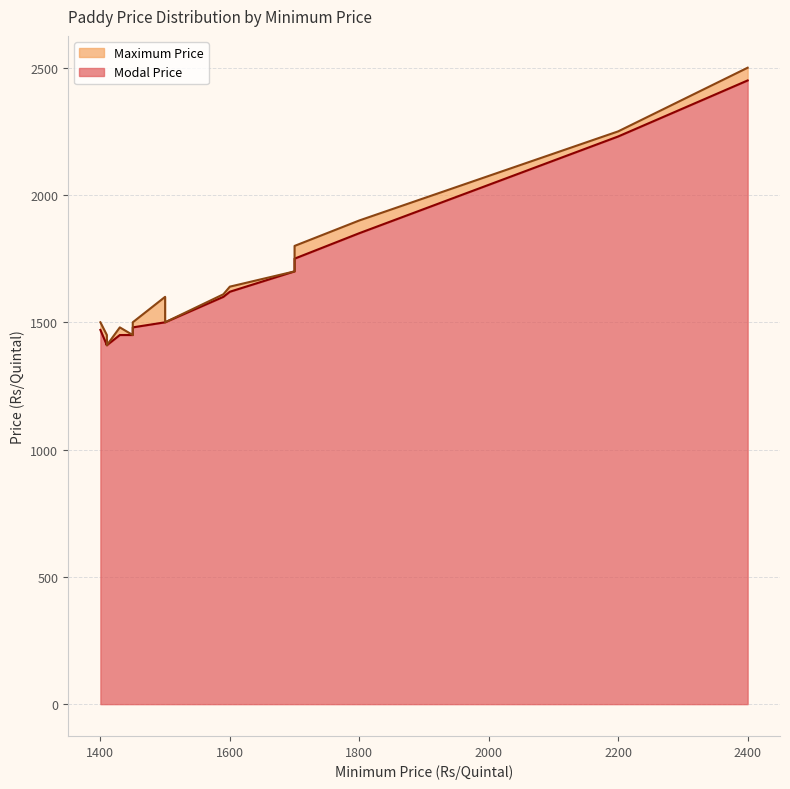

Which series has the widest spread of values?

Maximum Price